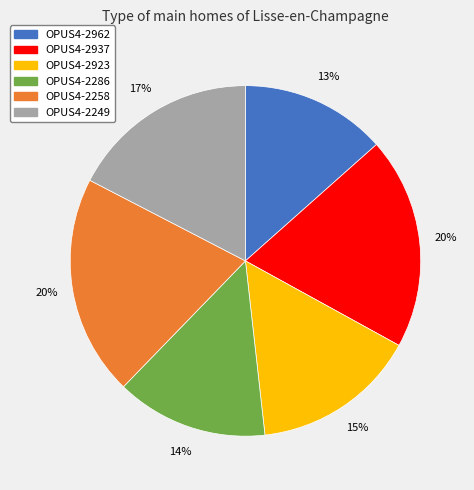

Is OPUS4-2249 the majority of the pie?

No